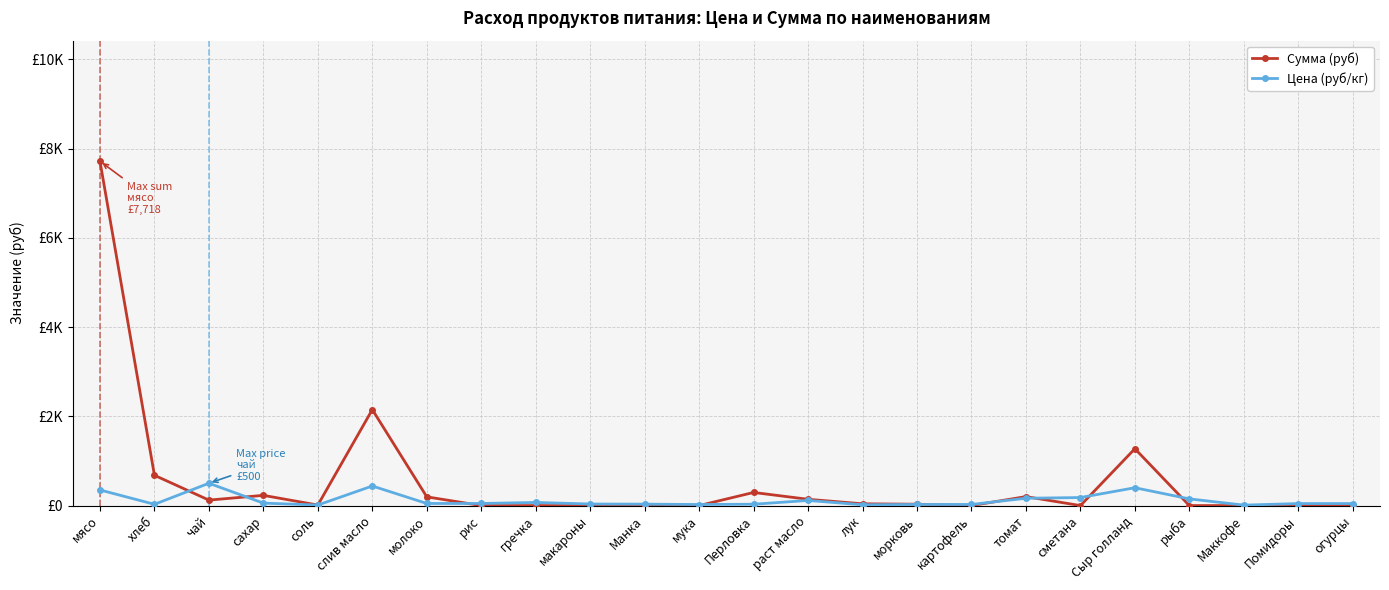

Does the chart have visible grid lines?

Yes